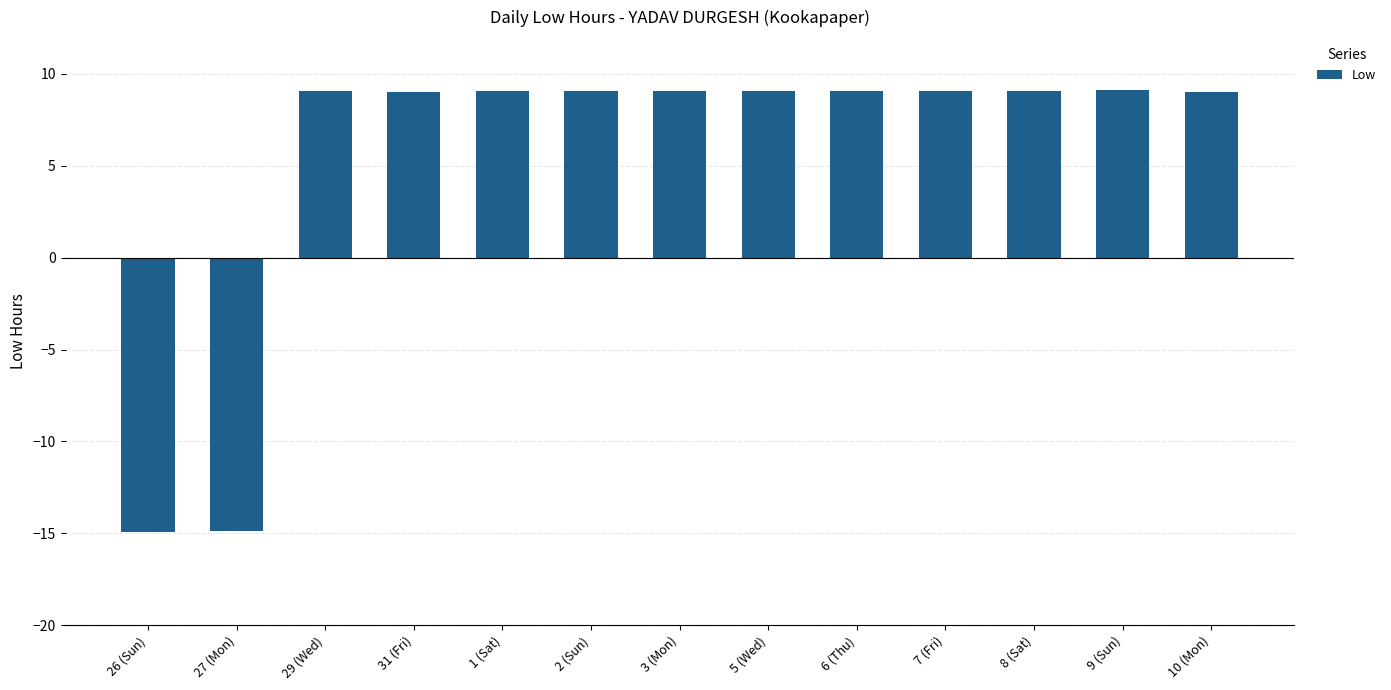

What is the label of the 11th bar from the left?

8 (Sat)